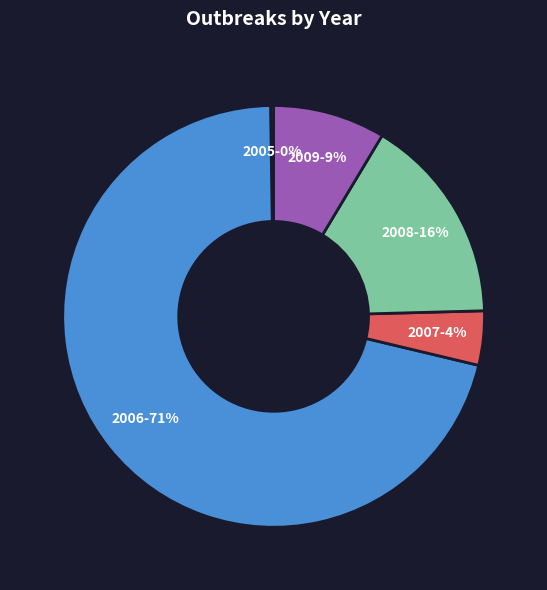

True or false: 2009 accounts for 20% of the total.

False